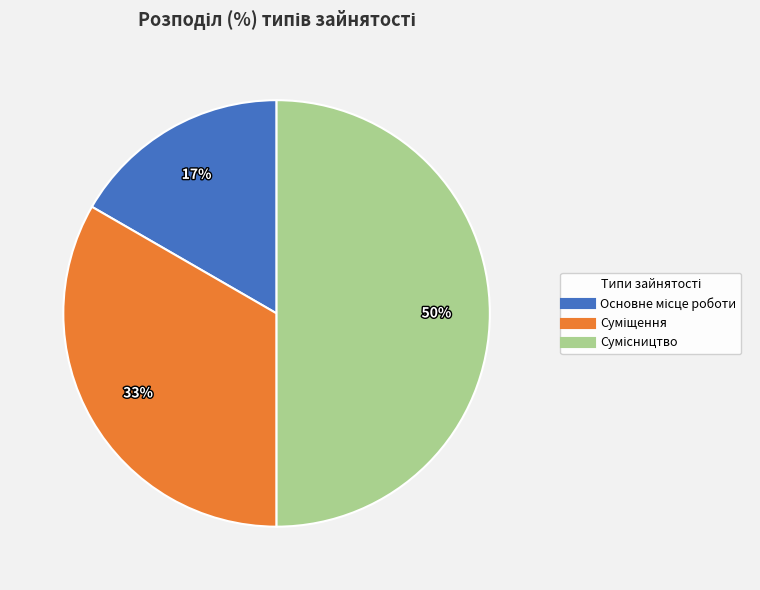

To the nearest percent, what is the difference between the largest and smallest slice percentages?

33%